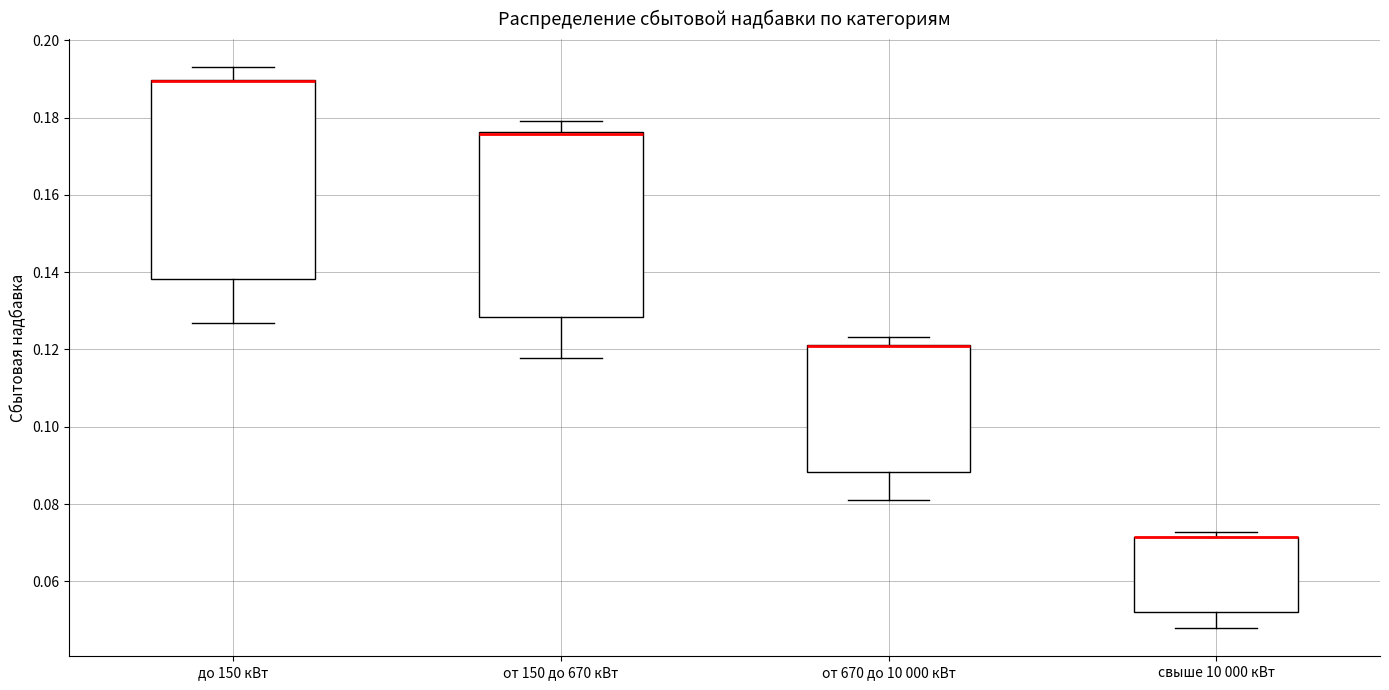

Reading left to right, transcribe this box plot: for each box, give where its median line is, the range the box spans, and where its two whiskers end, as read against the y-axis. The values are not printed on the chart, so give them approximately, as read against the axis.

до 150 кВт: median 0.190 (drawn on the box's upper edge), box 0.138 to 0.190, whiskers 0.126 to 0.194
от 150 до 670 кВт: median 0.176 (drawn on the box's upper edge), box 0.128 to 0.176, whiskers 0.118 to 0.180
от 670 до 10 000 кВт: median 0.120 (drawn on the box's upper edge), box 0.088 to 0.122, whiskers 0.080 to 0.124
свыше 10 000 кВт: median 0.072 (drawn on the box's upper edge), box 0.052 to 0.072, whiskers 0.048 to 0.072 (just above the box's upper edge)